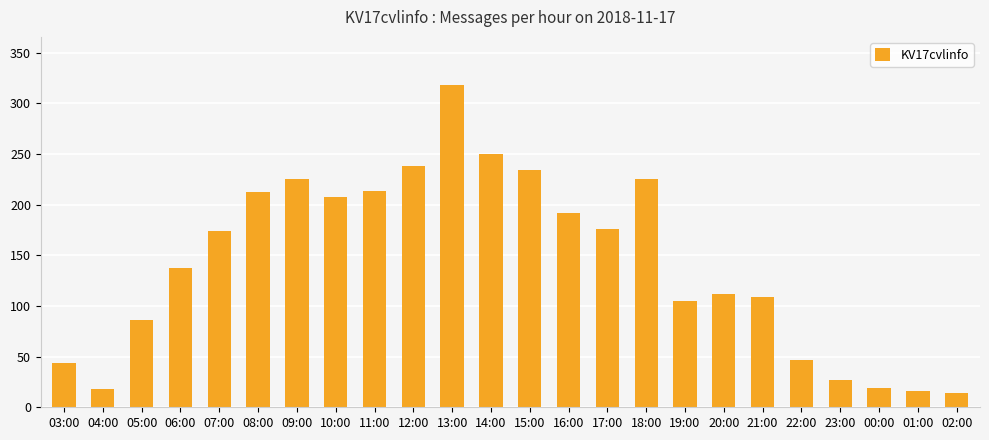

How many data points does each series have?

24